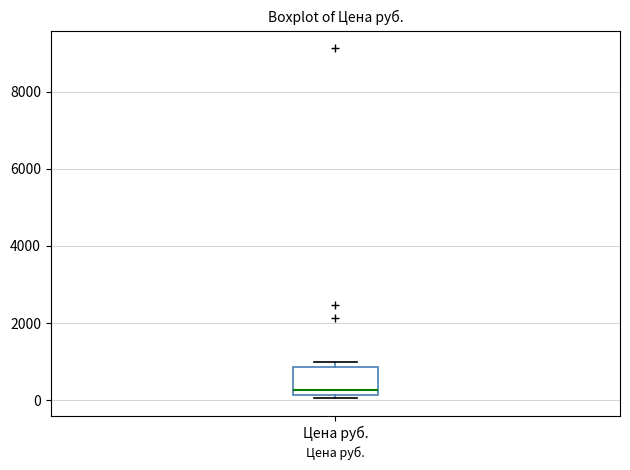

Where is the lower edge of the box for Цена руб. on the y-axis? The values are not printed on the chart, so give them approximately, as read against the axis.

200